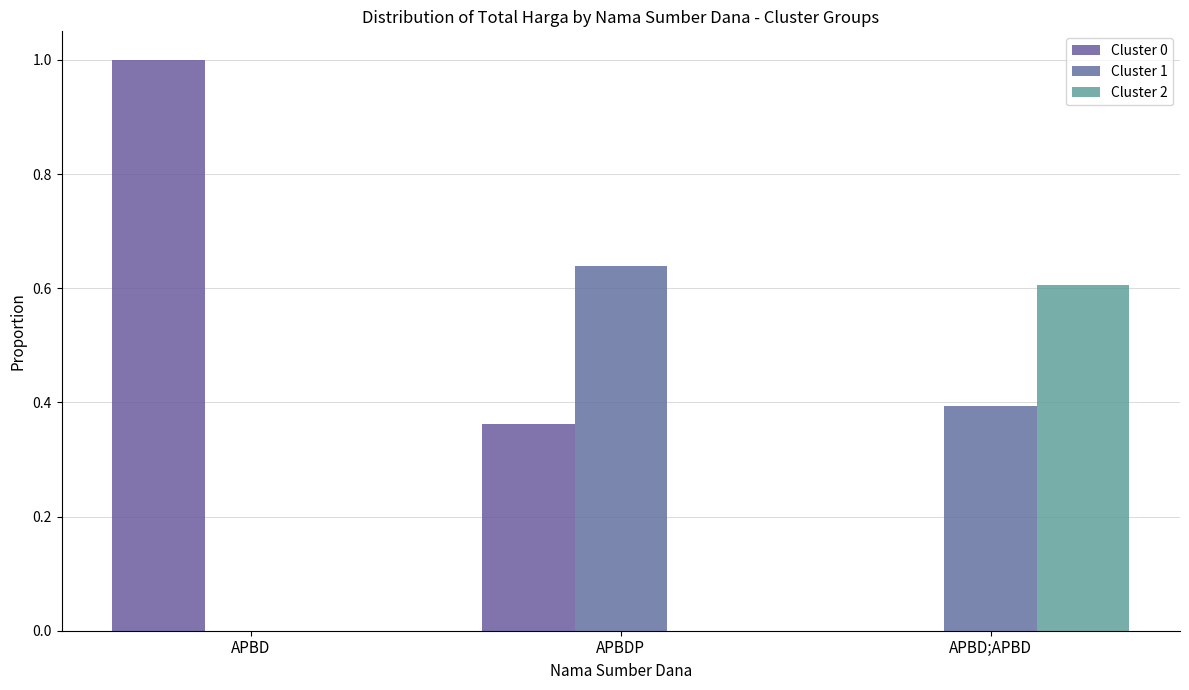

Which series has the largest total across all categories?

Cluster 0